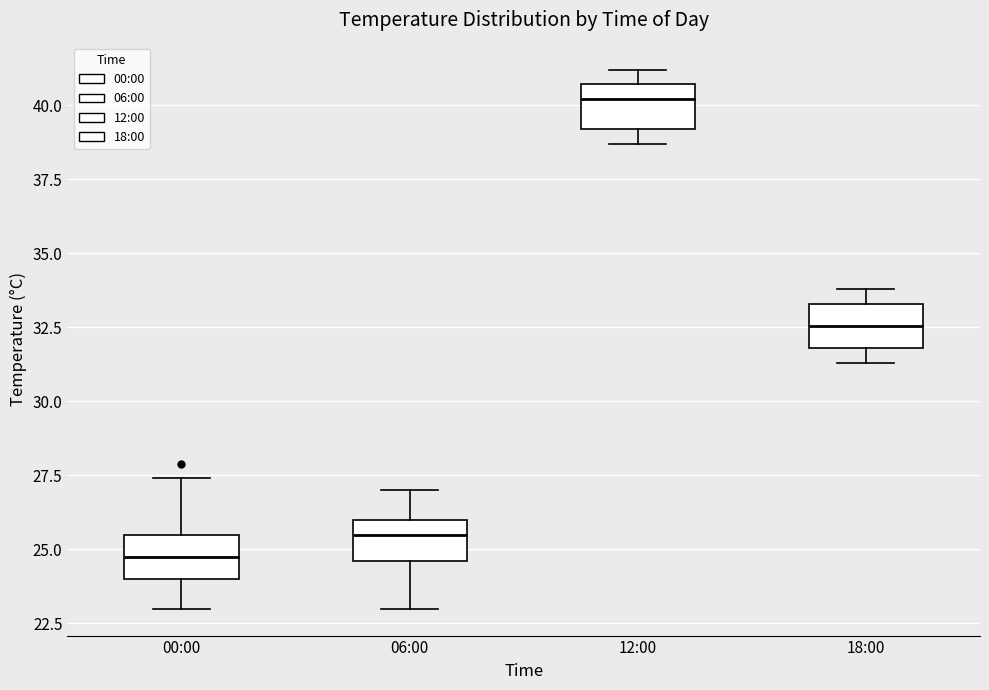

Reading left to right, read every box against the y-axis: the position of its median line, the range the box covers, and the ends of its whiskers. The values are not printed on the chart, so give them approximately, as read against the axis.

00:00: median 25.0, box 24.0 to 25.5, whiskers 23.0 to 27.5
06:00: median 25.5, box 24.5 to 26.0, whiskers 23.0 to 27.0
12:00: median 40.0, box 39.0 to 40.5, whiskers 38.5 to 41.0
18:00: median 32.5, box 32.0 to 33.5, whiskers 31.5 to 34.0